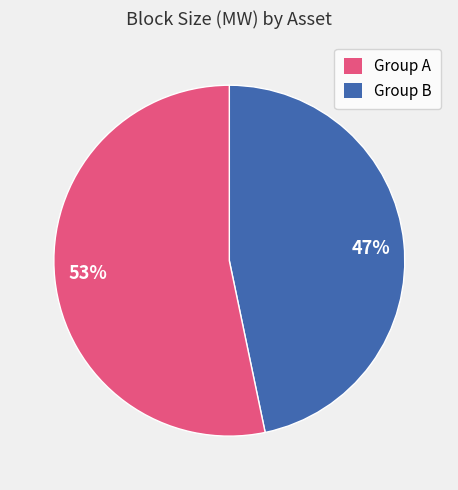

Which has a higher value, 47% or 53%?

53%